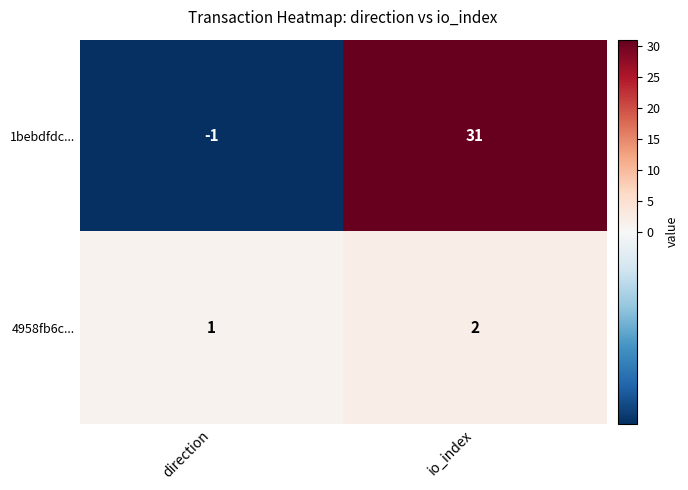

Which category has the highest value in the 1bebdfdc... series?

io_index